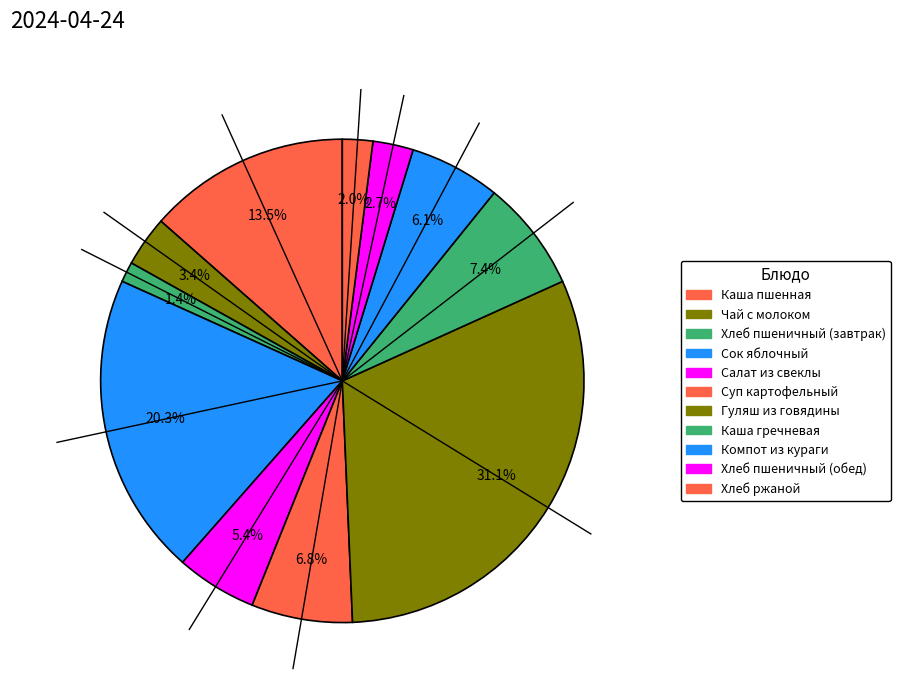

How many slices are in this pie chart?

11